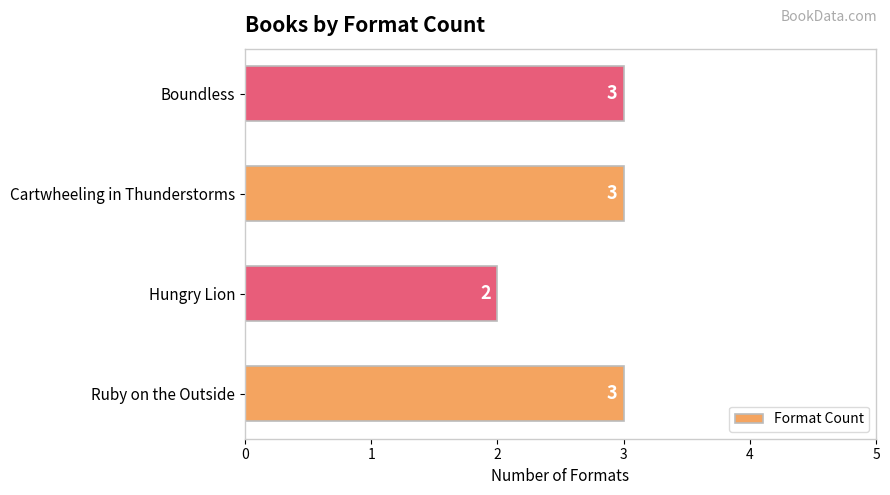

What is the maximum value shown in the chart?

3